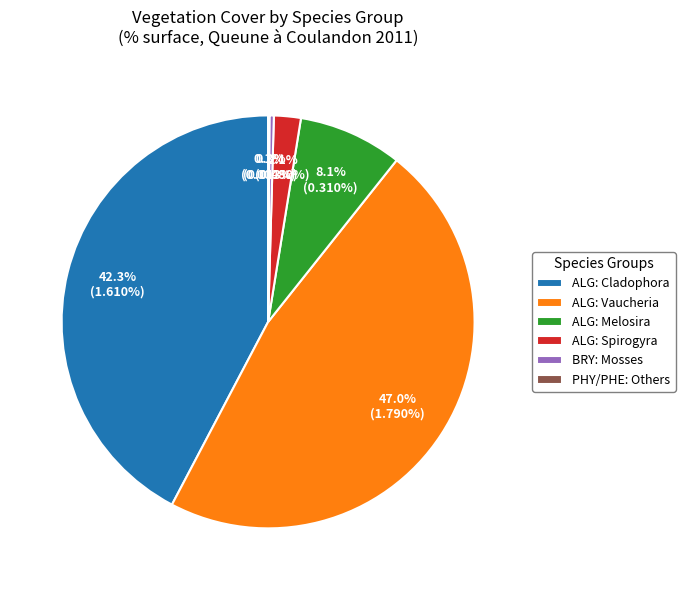

Is there any slice that represents more than half of the pie?

No